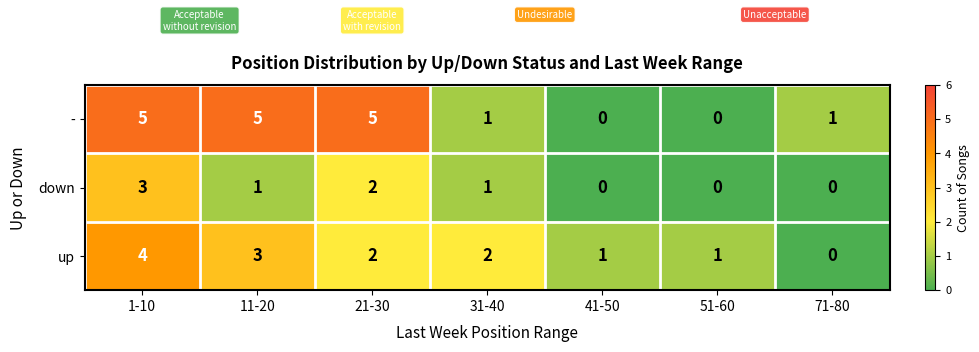

What is the sum of the up values at 21-30 and 31-40?

4